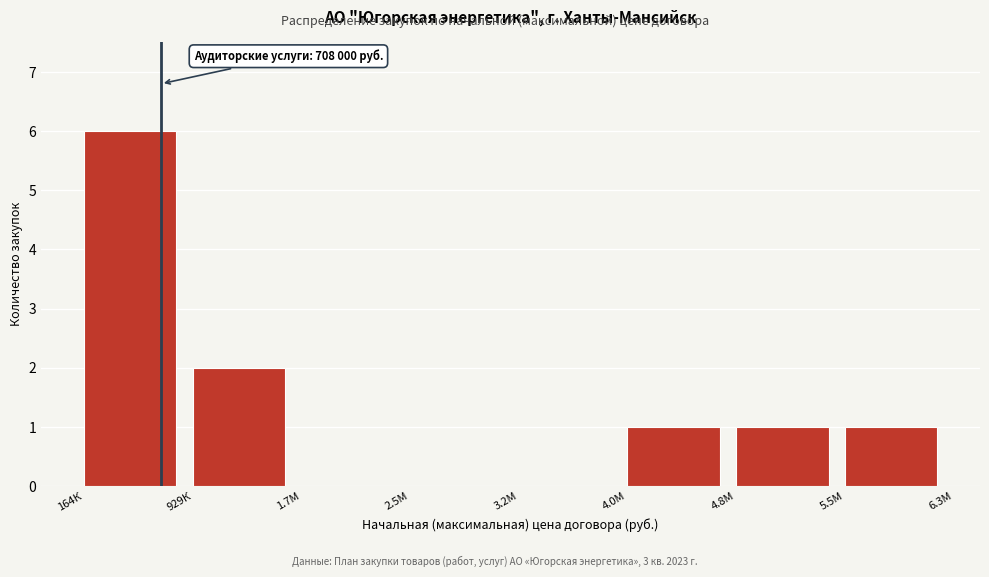

Reading left to right, what are all the values shown in this chart?

164К=6	929К=2	1.7М=0	2.5М=0	3.2М=0	4.0М=1	4.8М=1	5.5М=1